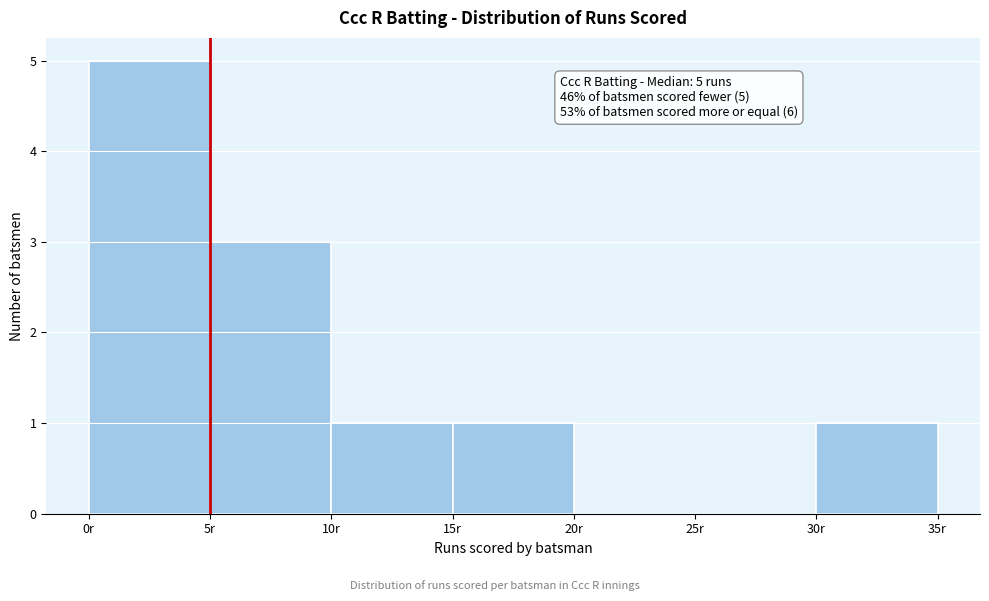

Over which range of the x-axis is the bar tallest?

0 to 5